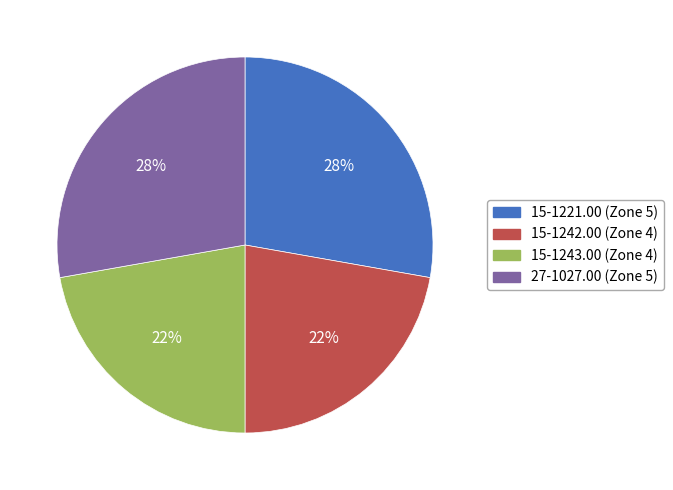

To the nearest percent, what is the difference between the 27-1027.00 and 15-1242.00 slice percentages?

6%